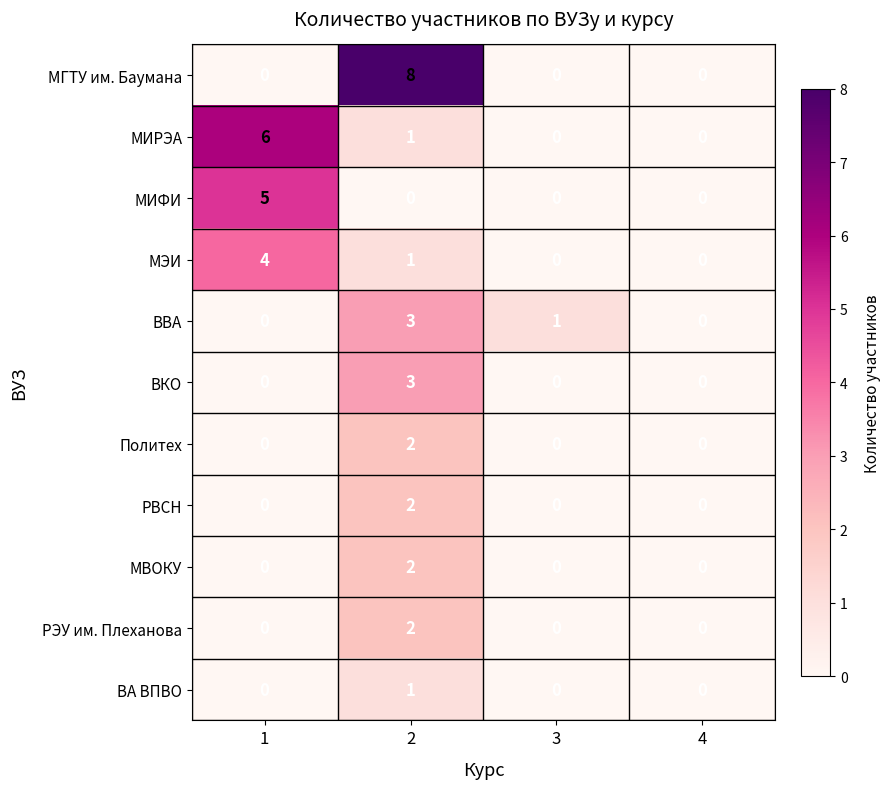

Between 3 and 4, which series saw the biggest shift?

ВВА